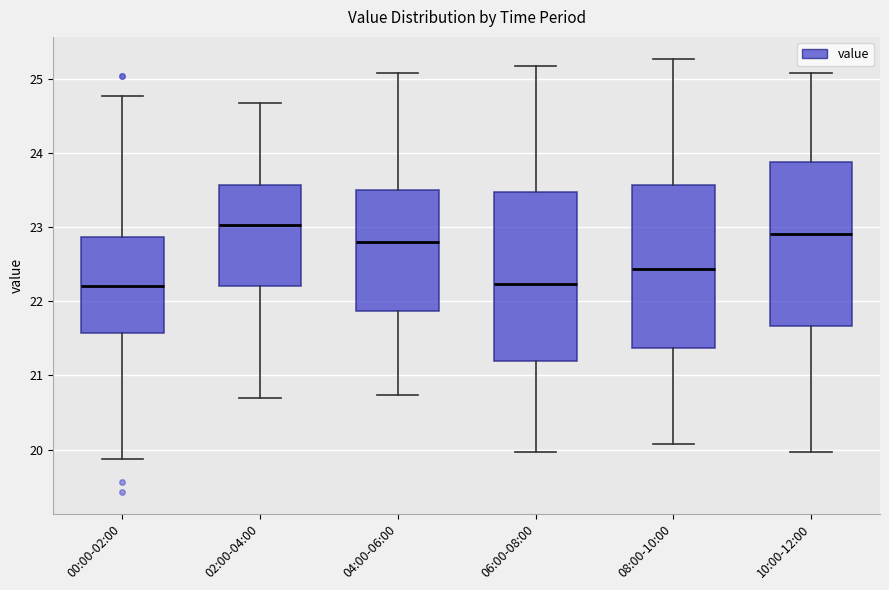

Where does the lower whisker of the box for 06:00-08:00 end on the y-axis? The values are not printed on the chart, so give them approximately, as read against the axis.

20.0